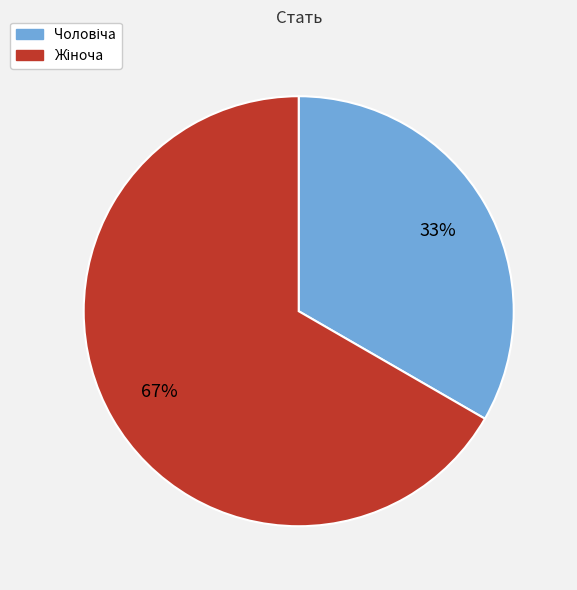

To the nearest percent, what is the average slice percentage?

50%